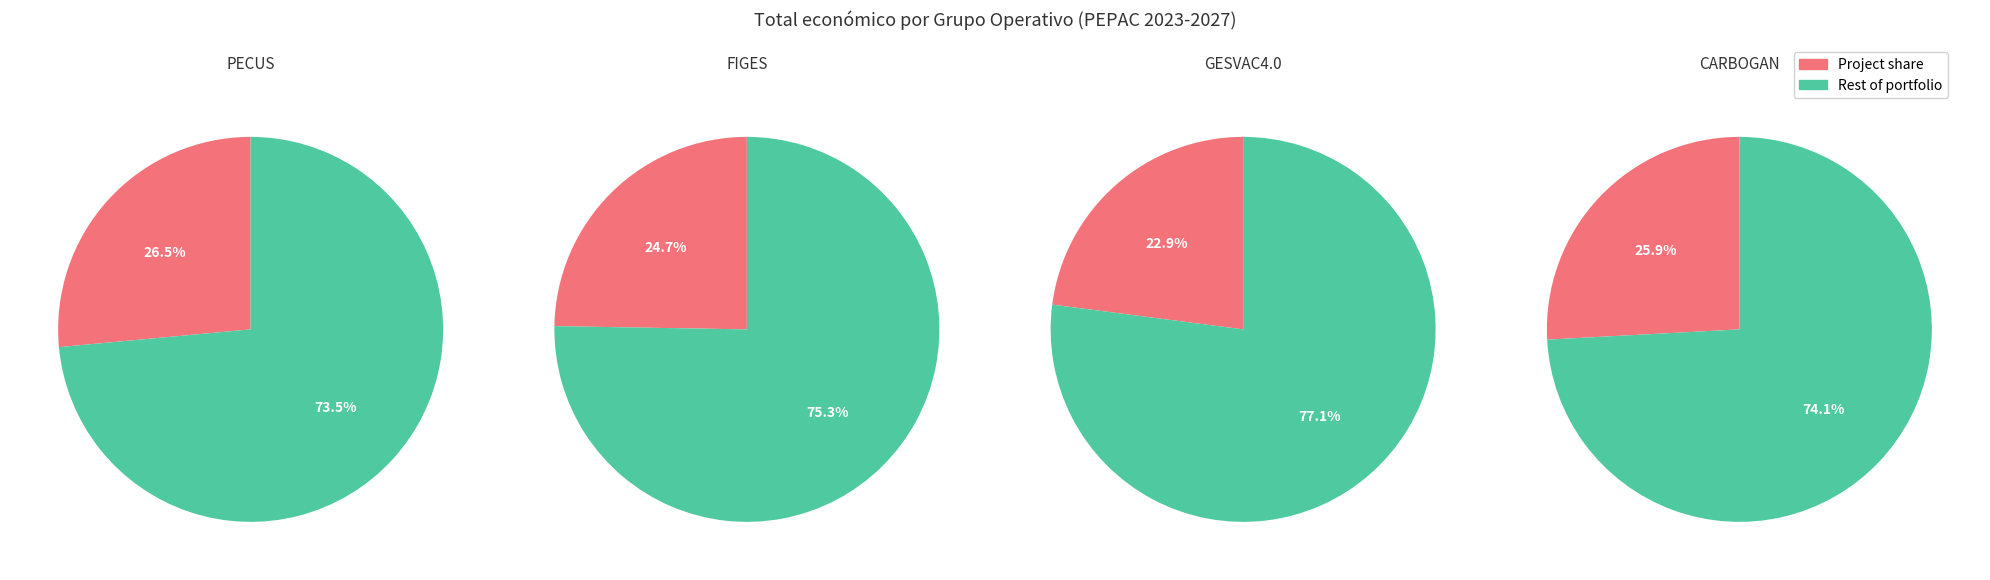

What is the smallest slice in the pie chart?

GESVAC4.0